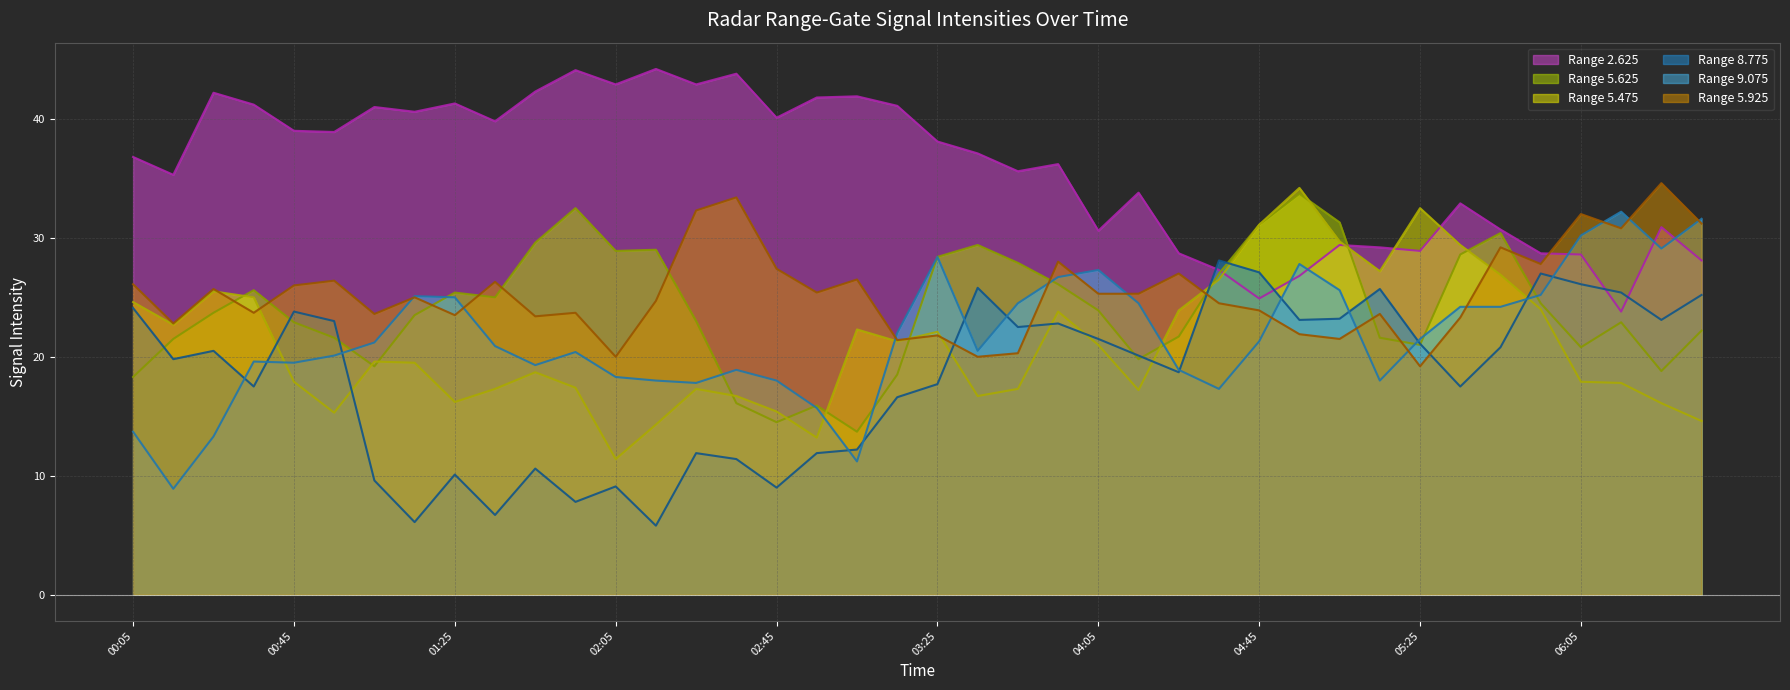

The 5.475 series shows 22.3 at 2007/12/20 03:05. True or false?

True